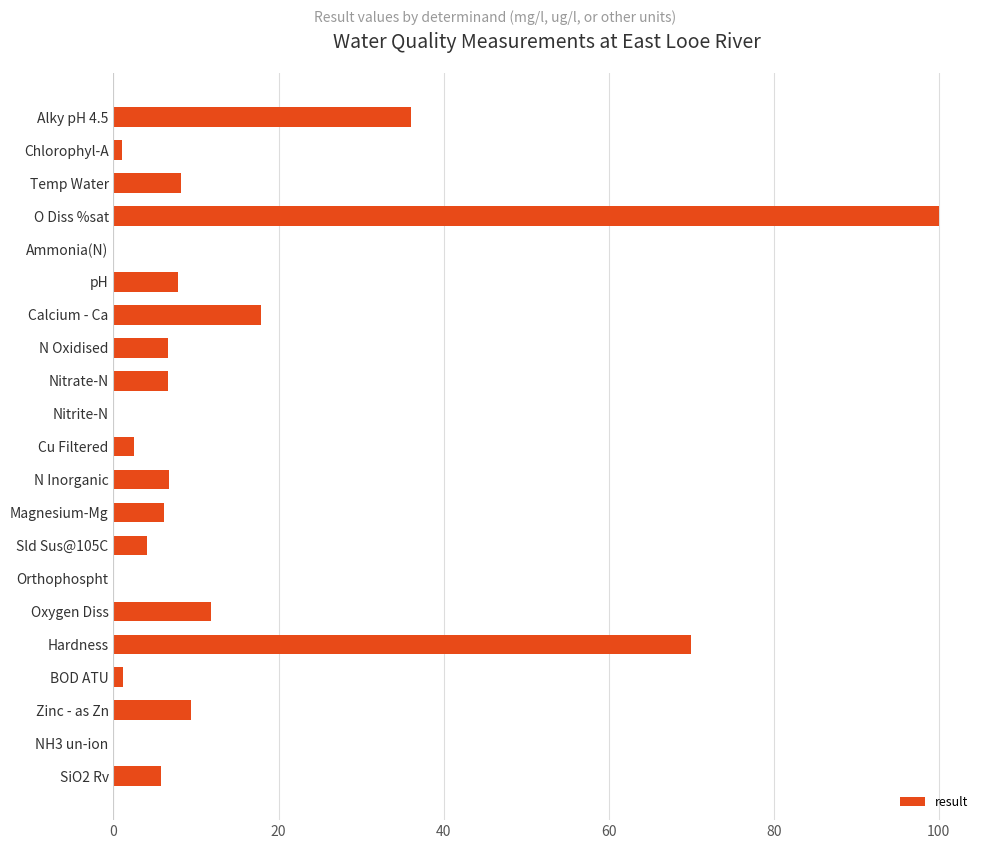

Which label corresponds to the largest value in the chart?

O Diss %sat